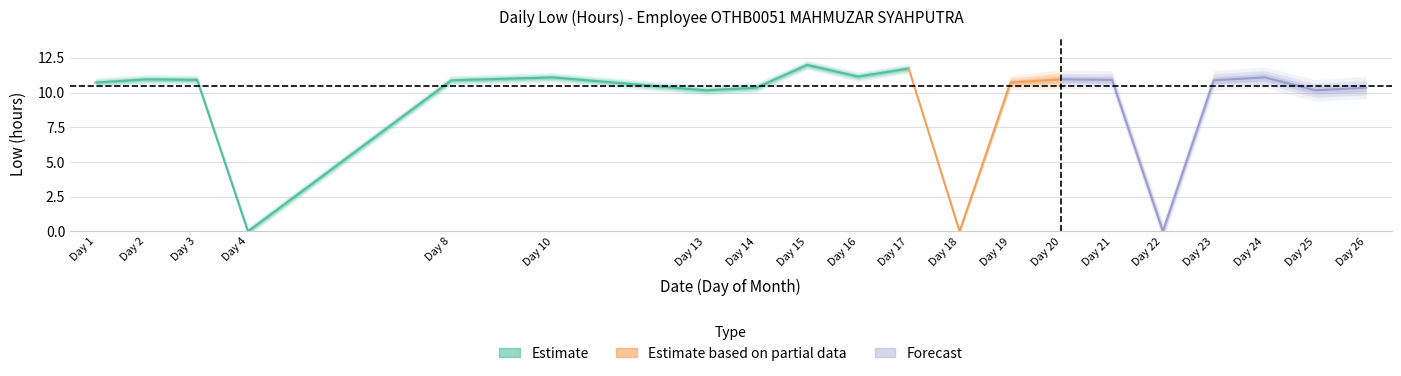

What is the change in value from 10 to 22?

-11.1